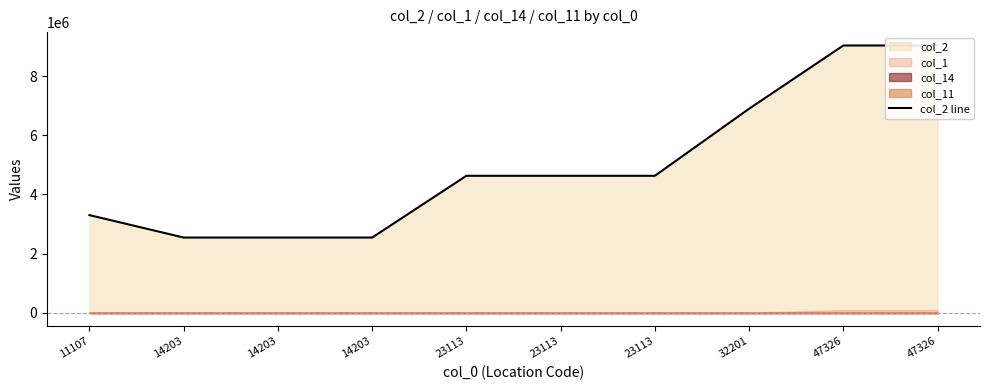

What is the ratio of the value at 14203 to the value at 14203?

1.0